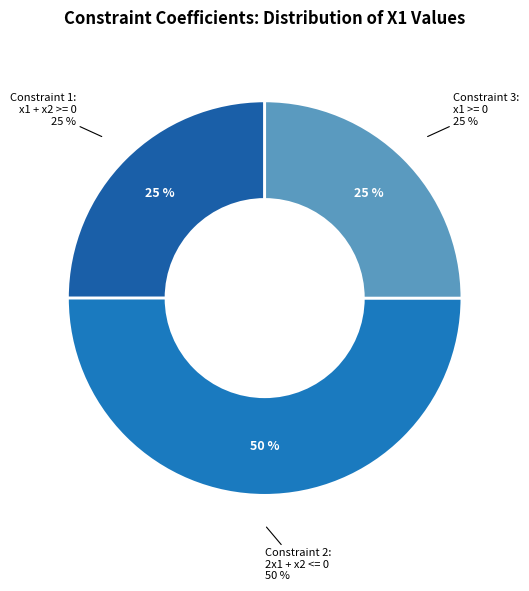

What is the total percentage of Constraint 1: x1 + x2 >= 0 and Constraint 3: x1 >= 0?

50.0%